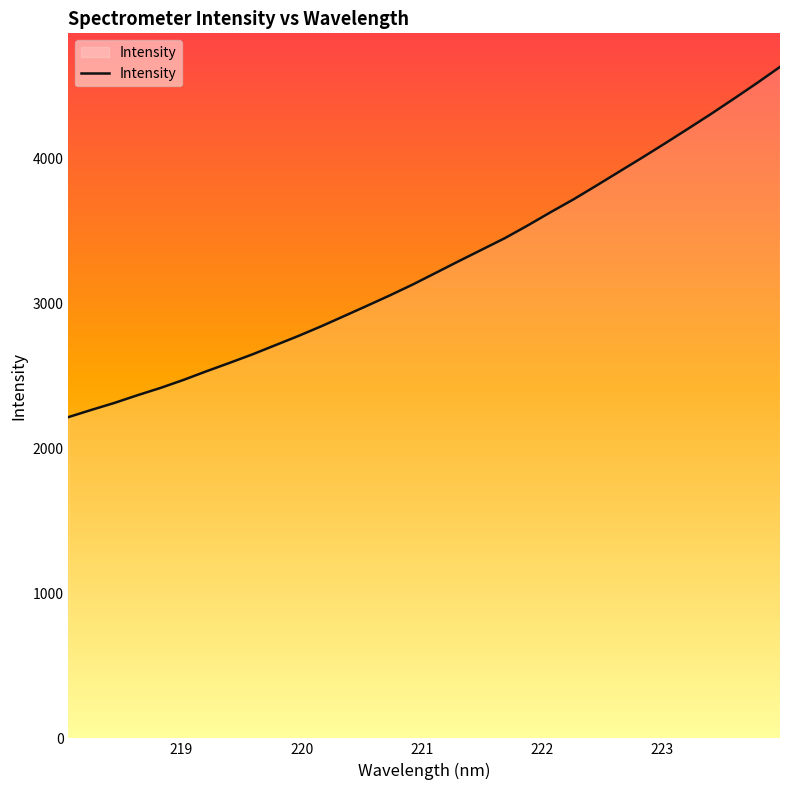

What is the minimum value shown in the chart?

2214.8